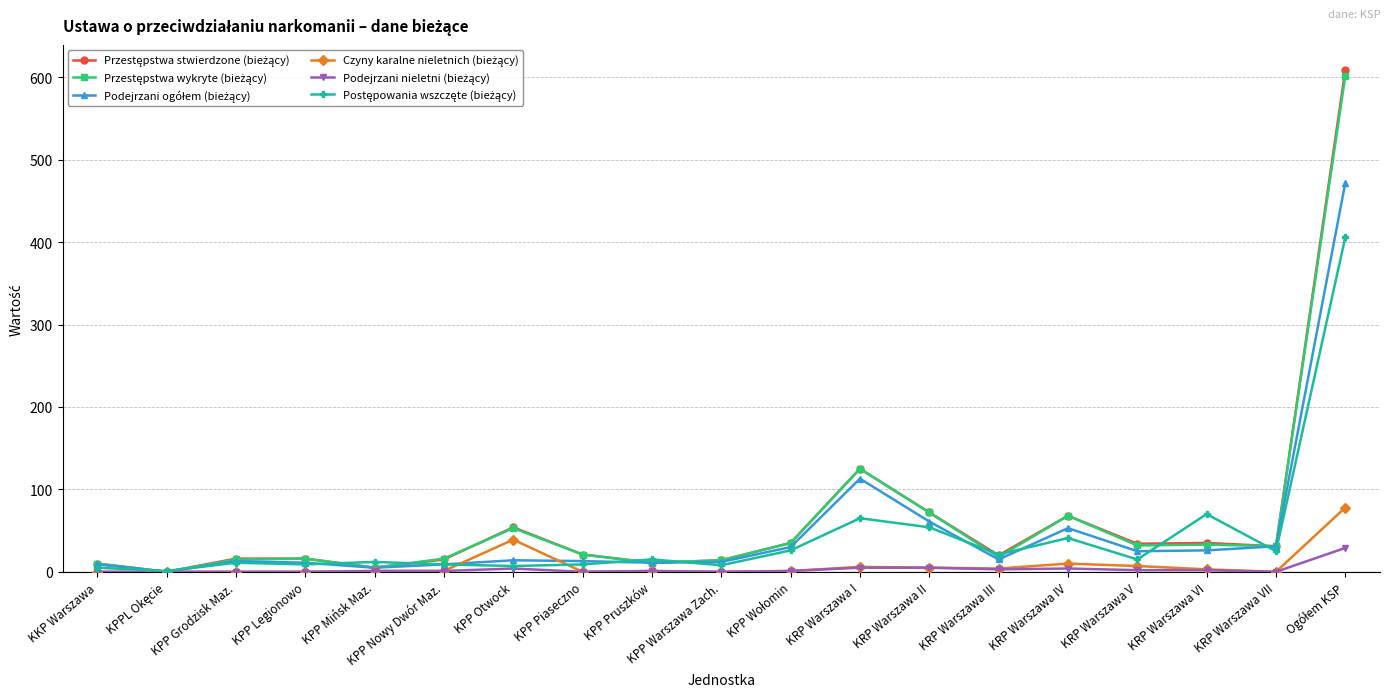

What is the maximum value shown in the chart?

609